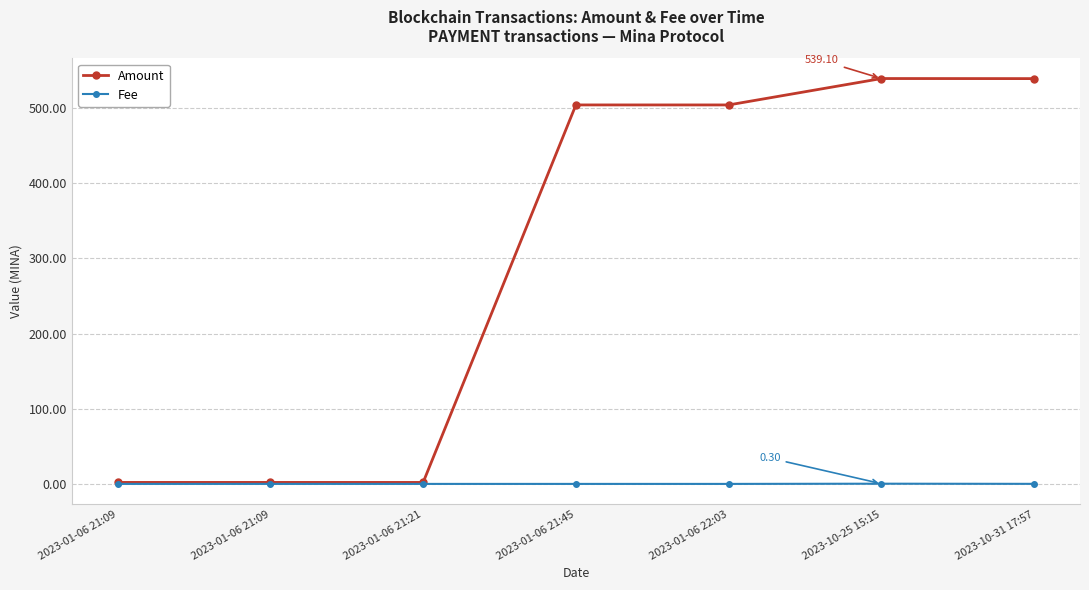

Does the chart have visible grid lines?

Yes